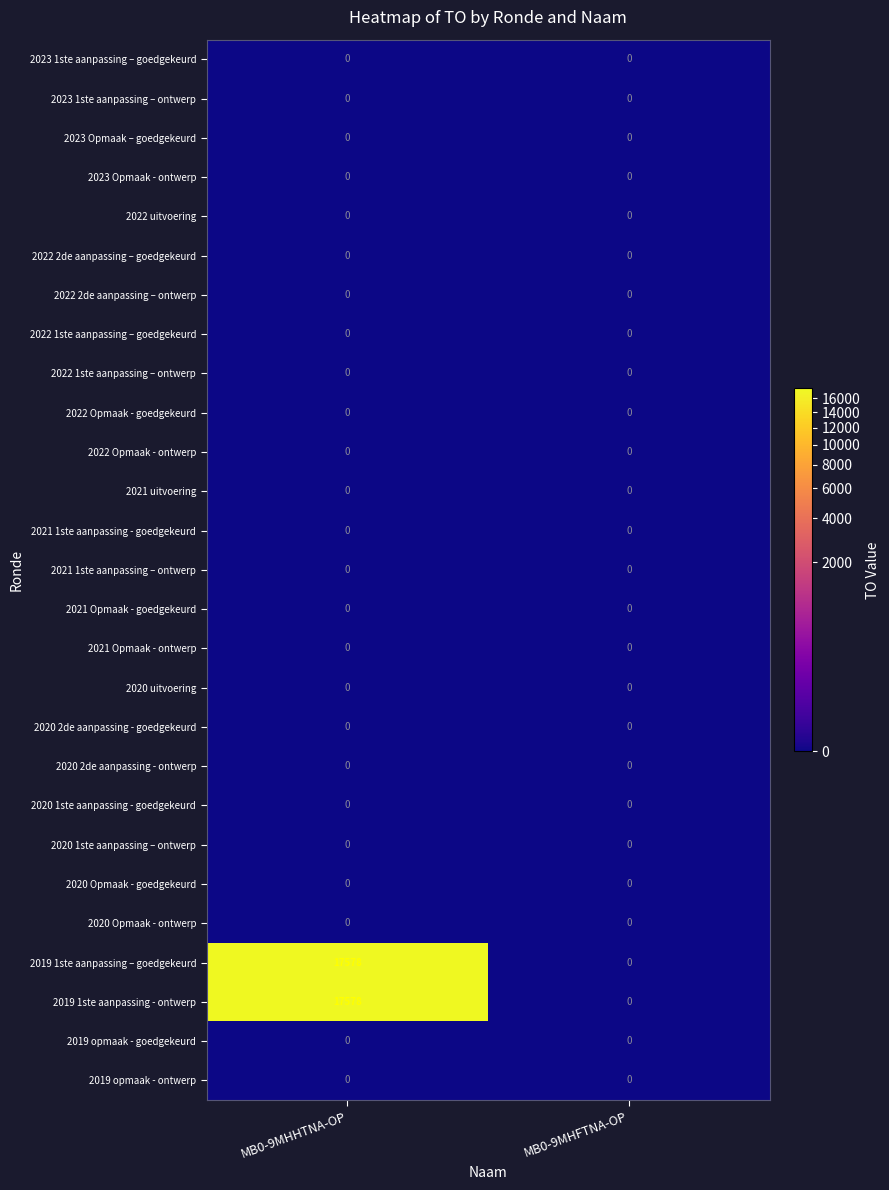

At which label does 2019 1ste aanpassing - ontwerp reach its minimum?

MB0-9MHFTNA-OP